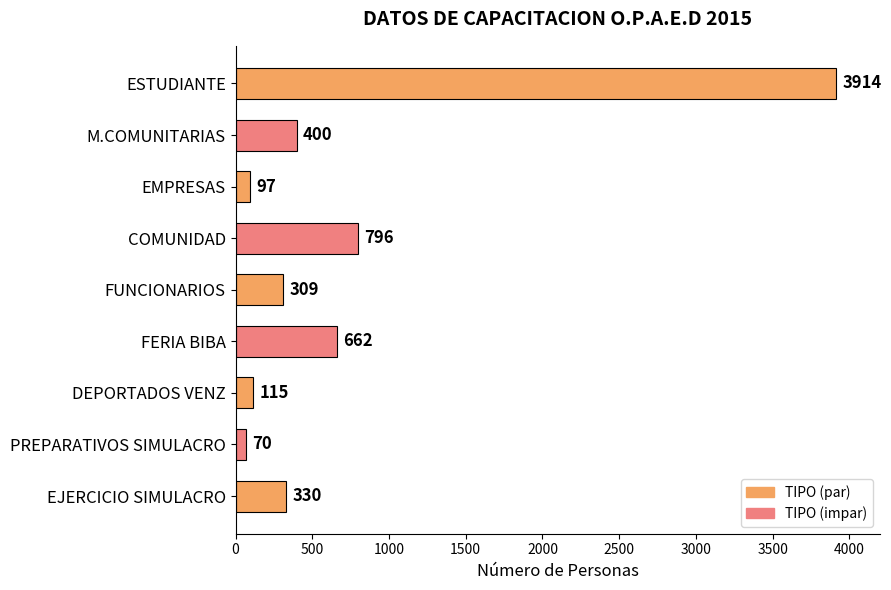

True or false: the data shows 132 at M.COMUNITARIAS.

False